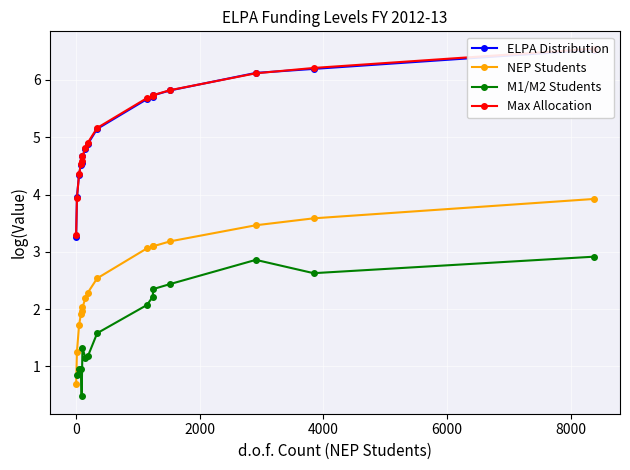

True or false: M1/M2 Students and ELPA Distribution intersect in this chart.

False